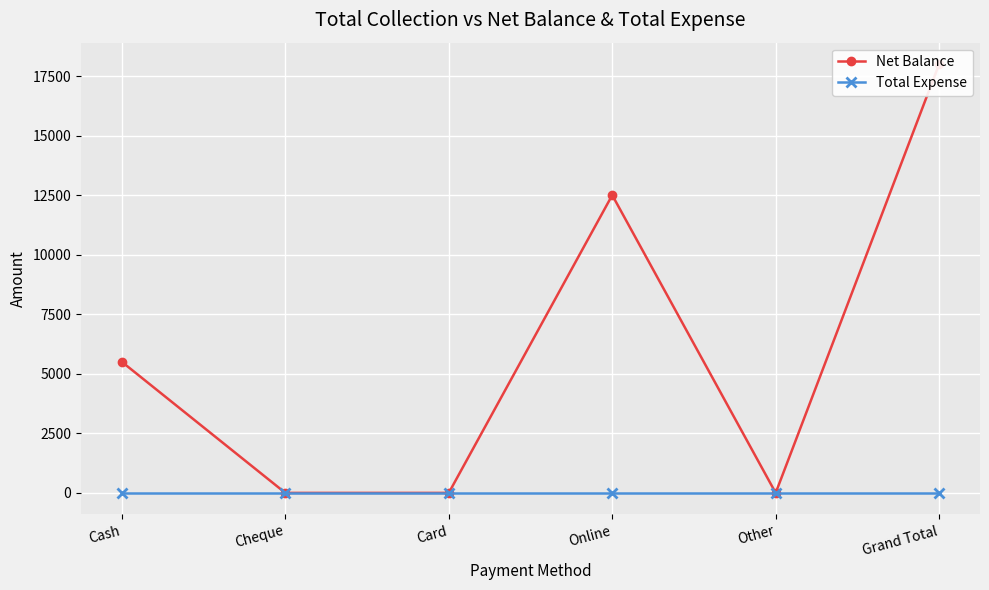

Is it true that Net Balance equals 1979 at Cash?

False